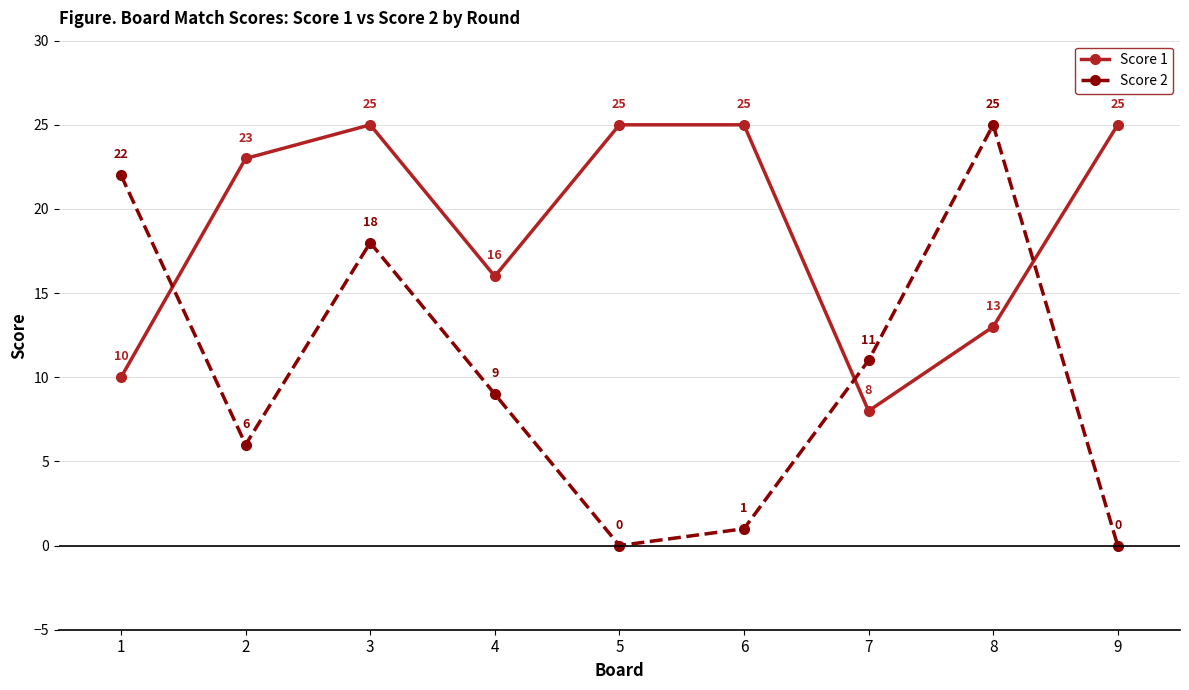

What are all the series names shown in the legend?

Score 1, Score 2